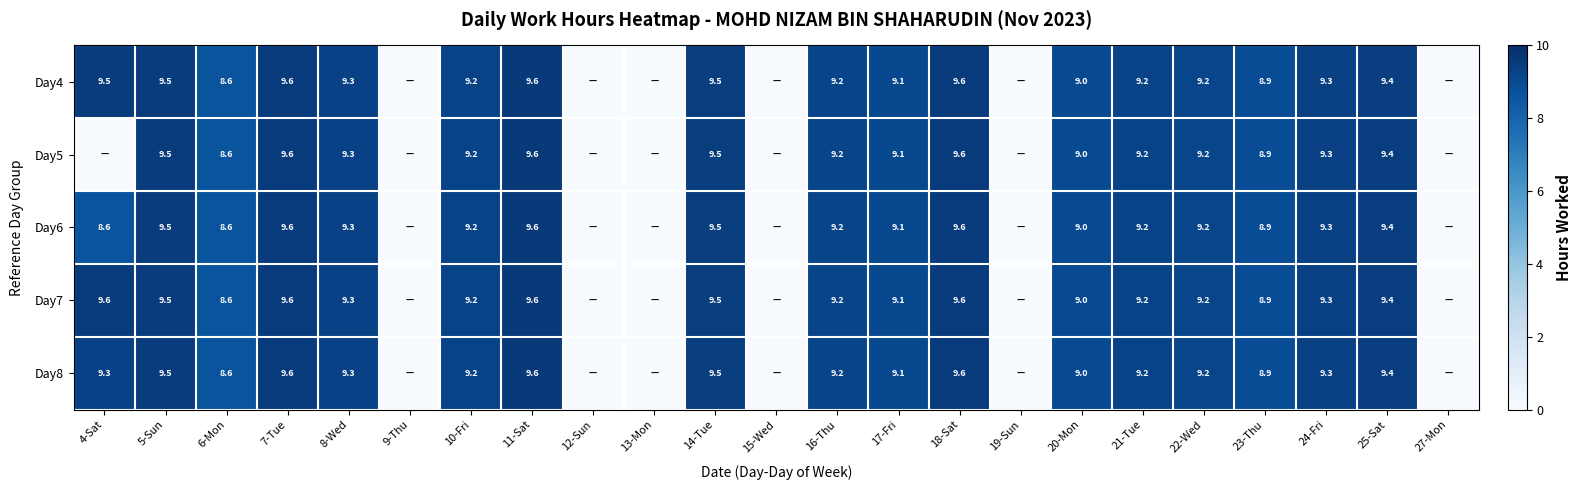

Is the value of Day8 at 7-Tue greater than the value of Day7 at 24-Fri?

Yes